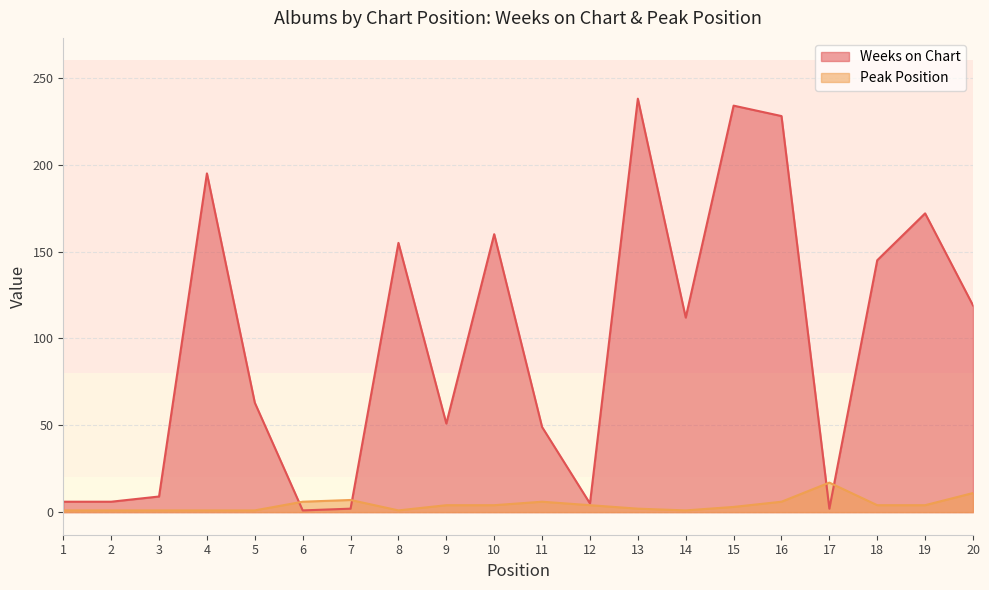

The Peak Position series shows 10 at 6. True or false?

False